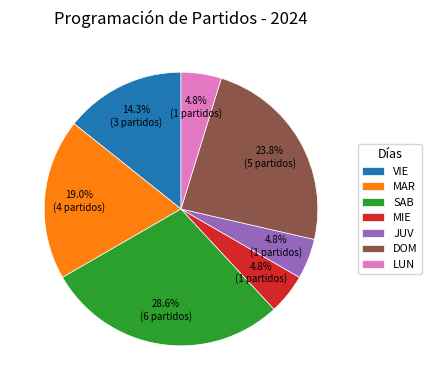

How many segments does this pie chart have?

7